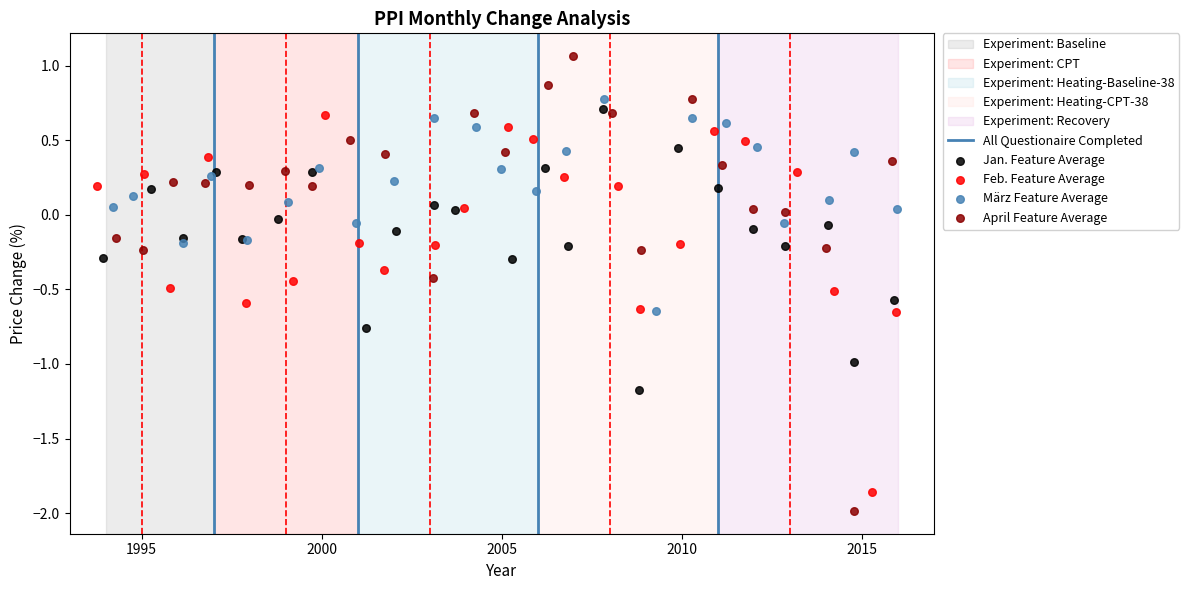

Which series has the largest Y range (max minus min)?

April Feature Average